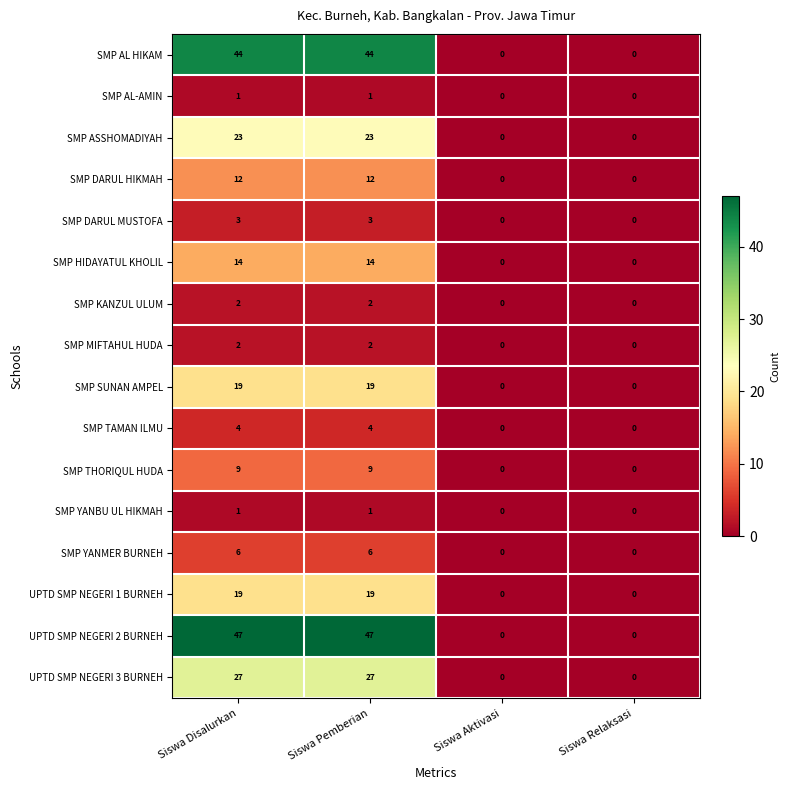

How many data points in SMP TAMAN ILMU are less than 4?

2